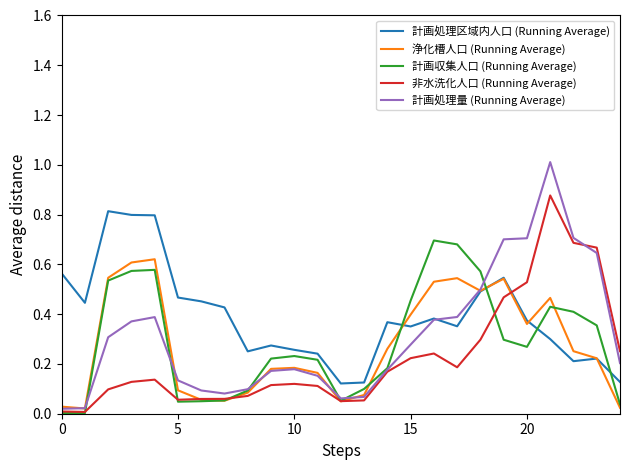

After their last crossing, which series has the higher values: 計画処理区域内人口 (Running Average) or 非水洗化人口 (Running Average)?

非水洗化人口 (Running Average)